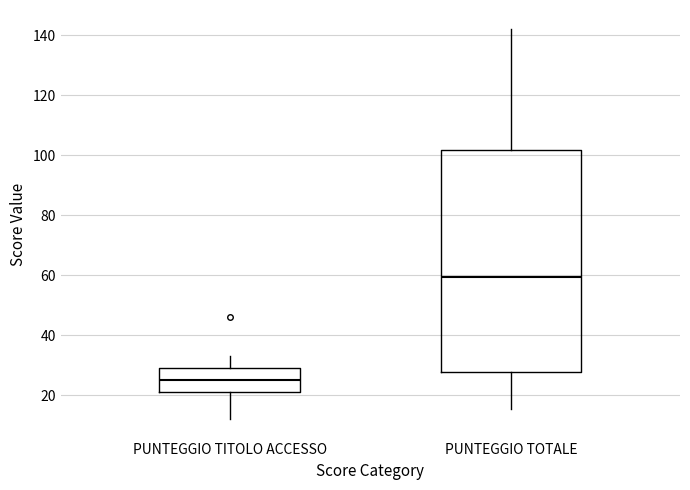

Which box's median line is the highest?

PUNTEGGIO TOTALE